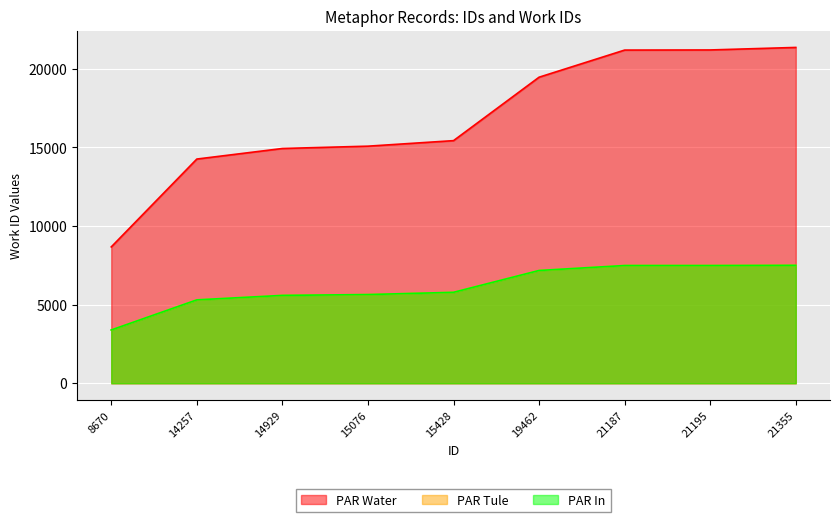

Rank the series at 15076 from highest to lowest value.

PAR Water, PAR Tule, PAR In